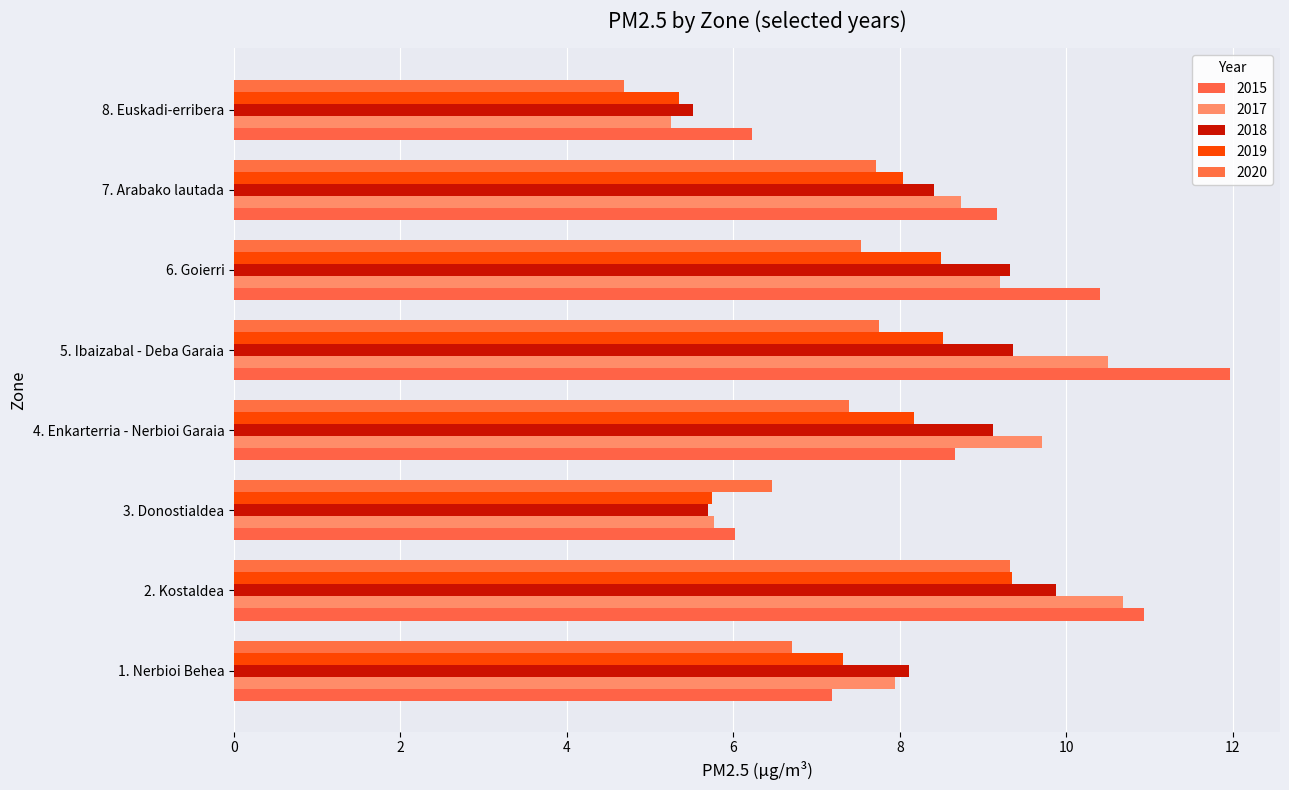

Rank the series by their average value, from lowest to highest.

2020, 2019, 2018, 2017, 2015